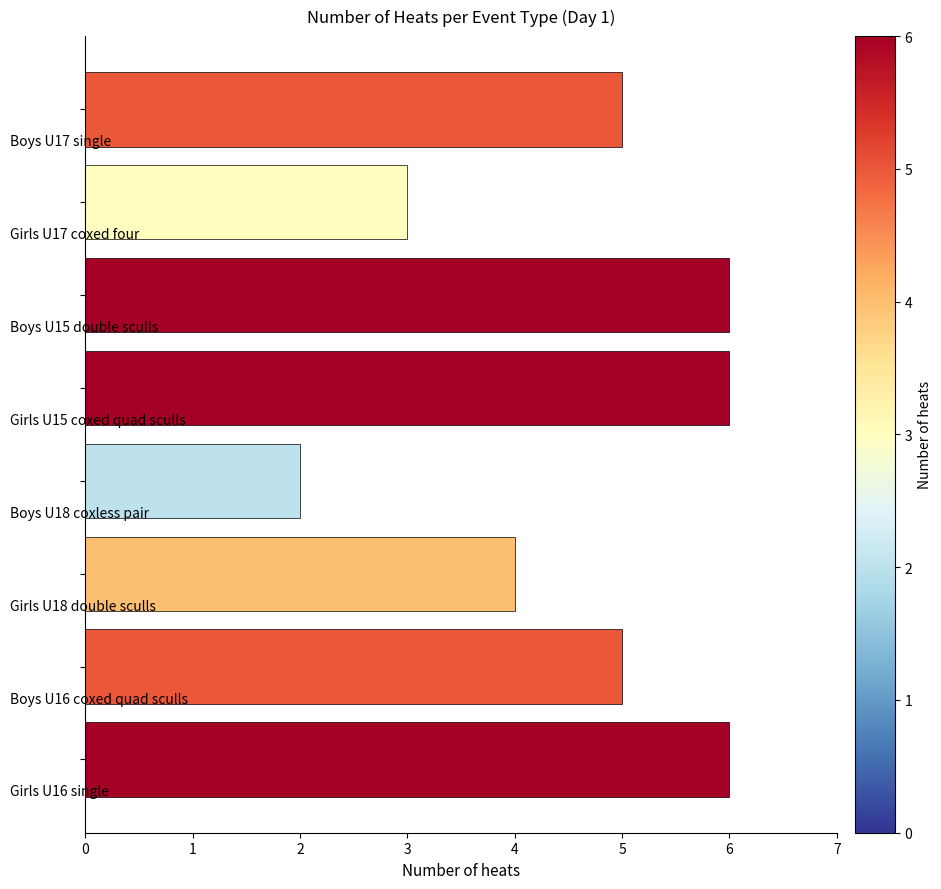

What is the smallest value displayed?

2